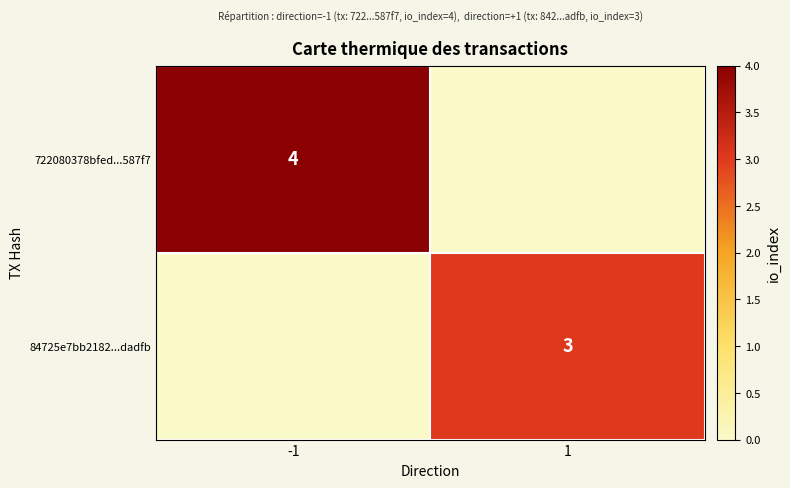

How many data points does each series have?

2